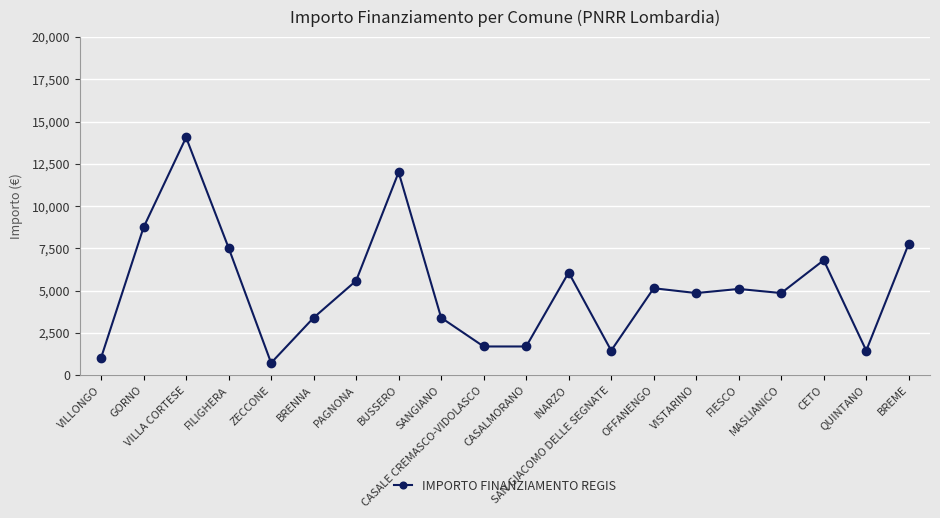

What is the minimum value shown in the chart?

729